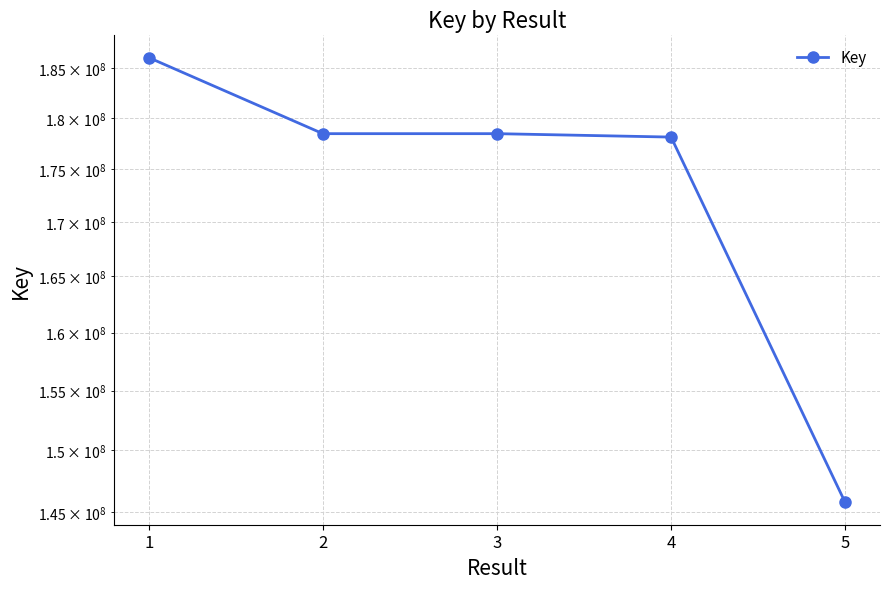

What is the value of the 4th point from the left?

178103015